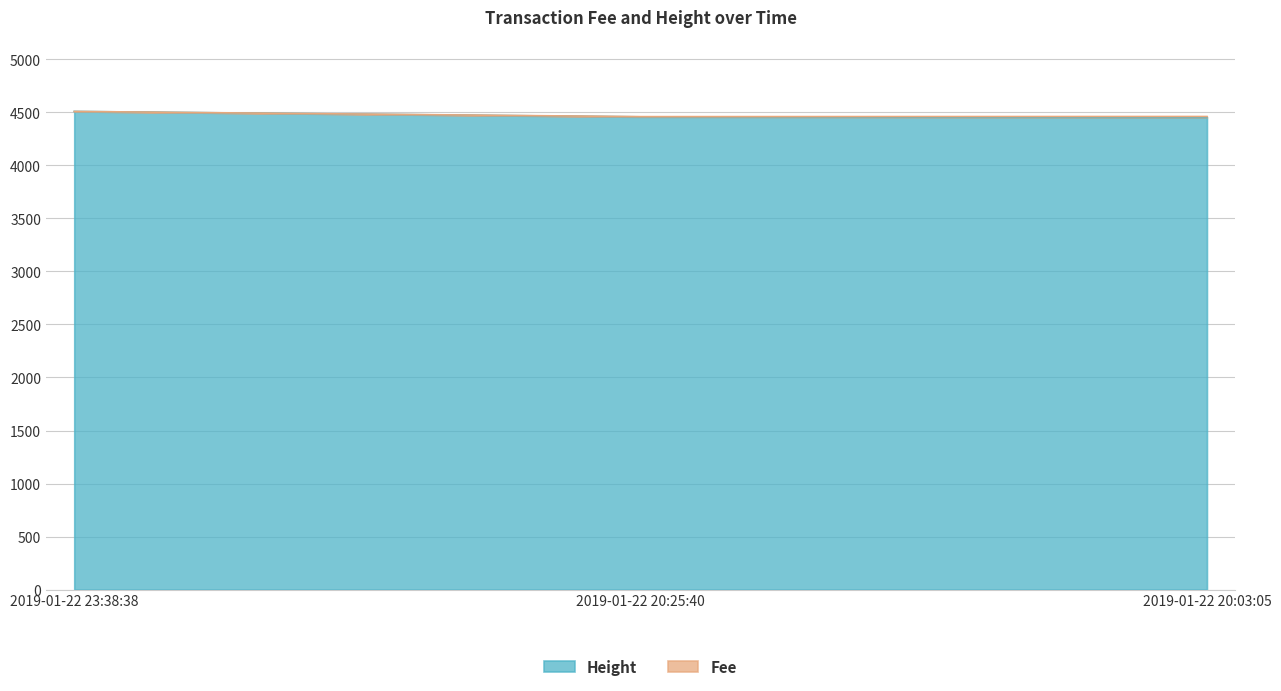

How many lines are shown in the chart?

2